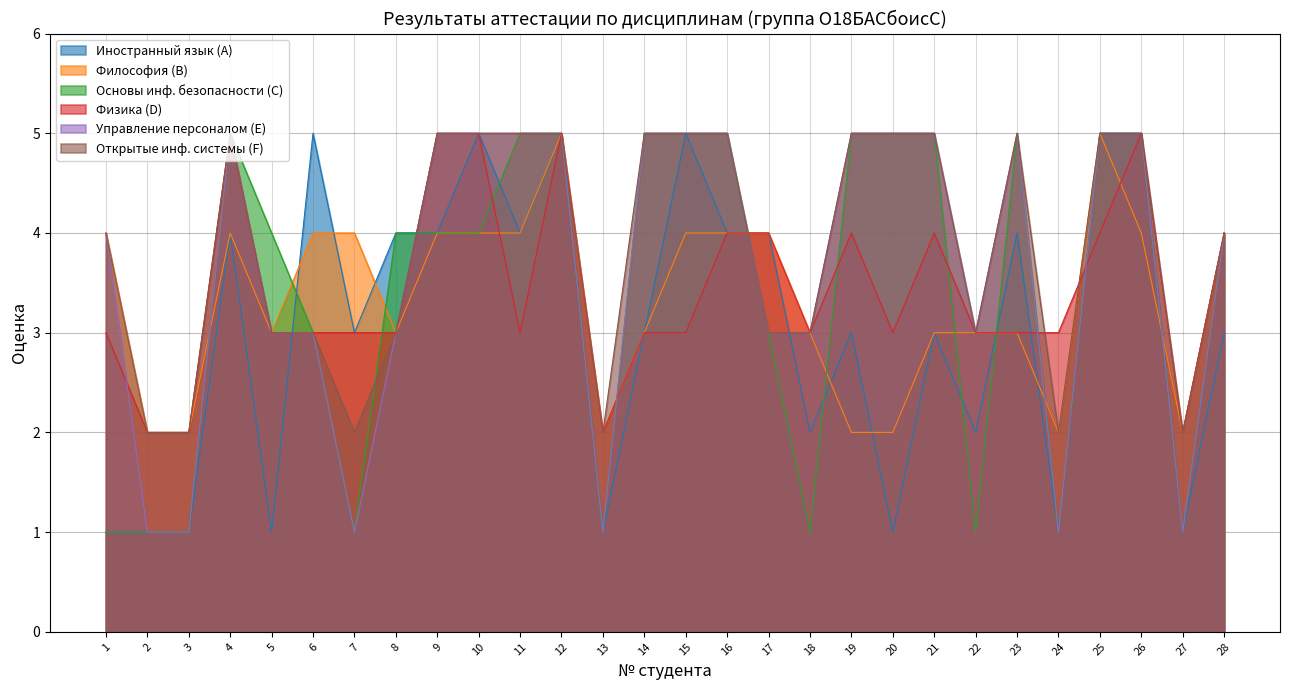

What is the greatest value displayed?

5